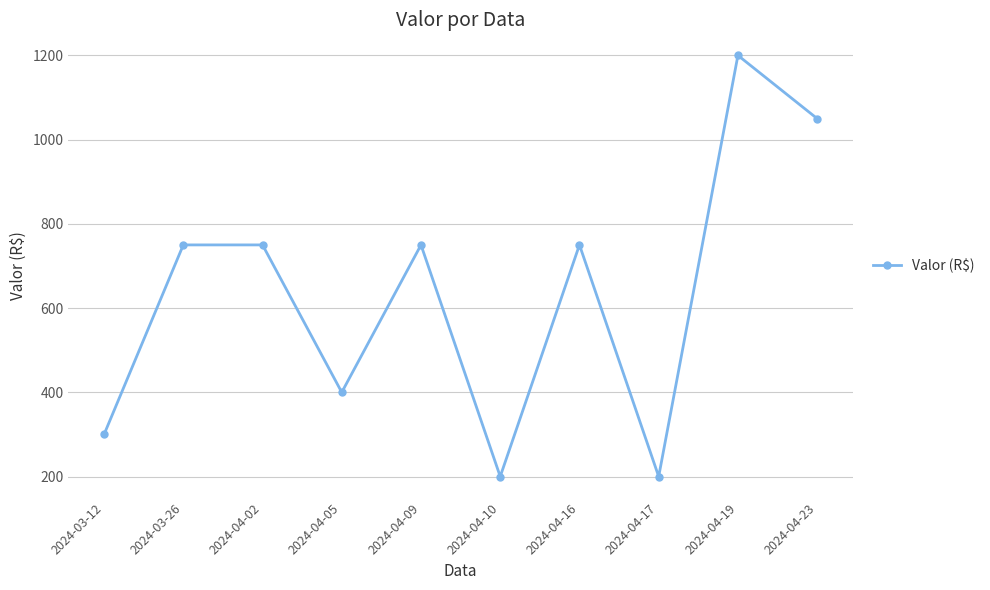

What position from the left is 2024-04-17?

8